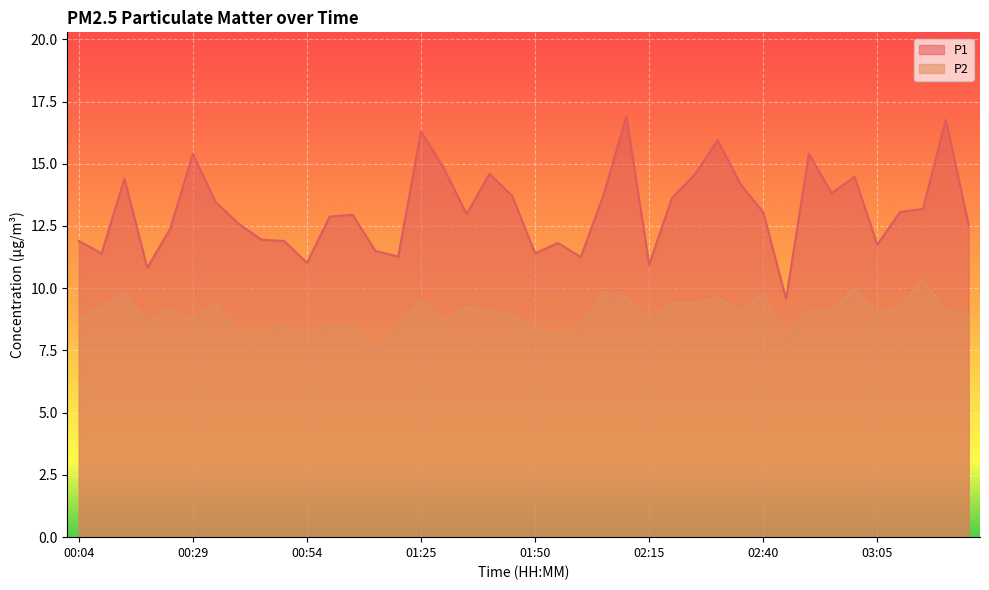

List the series in order of their overall mean, highest first.

P1, P2